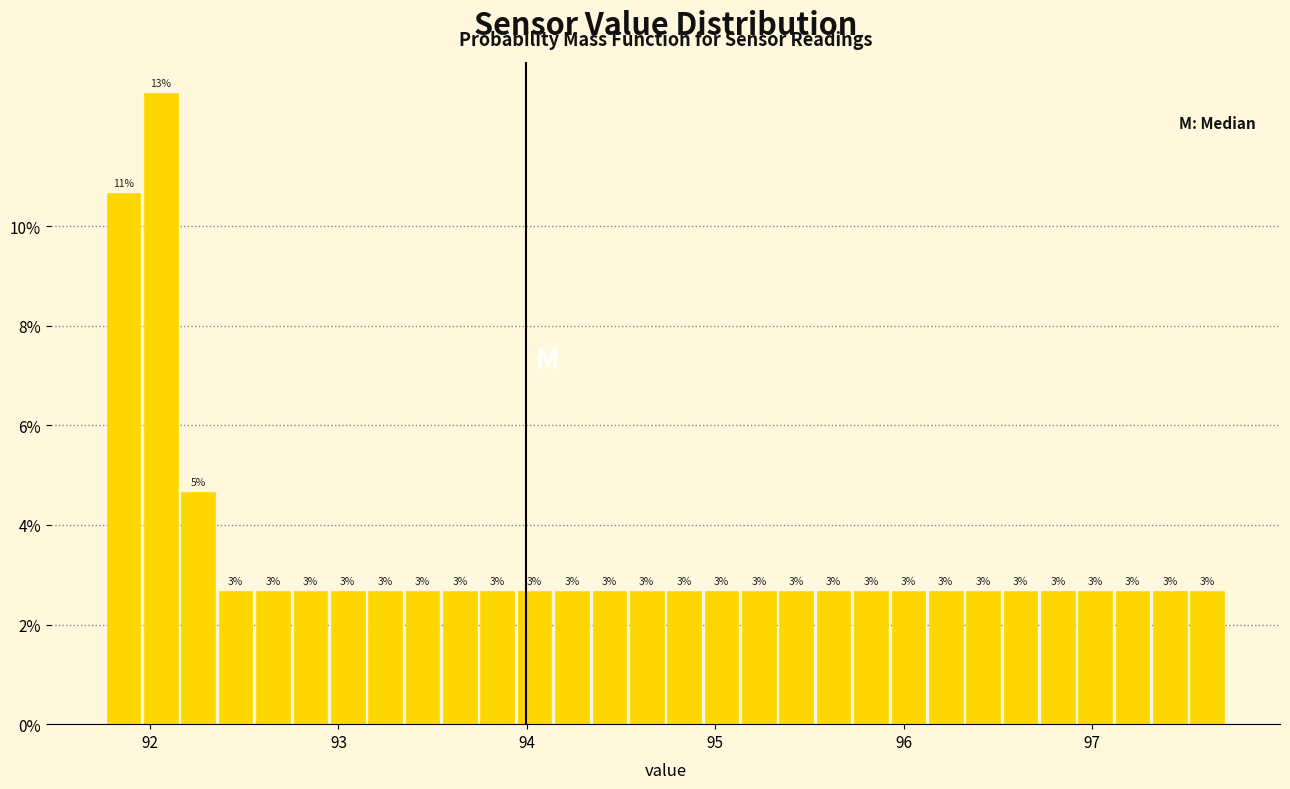

Around what value on the x-axis is the tallest bar? Give the approximate position of its centre, as read against the axis.

92.1